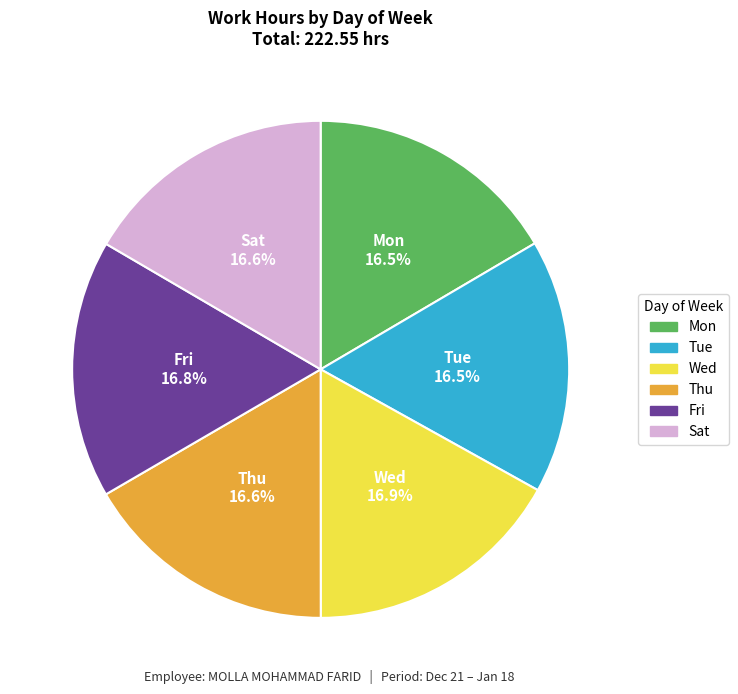

Is there a majority slice in this chart?

No